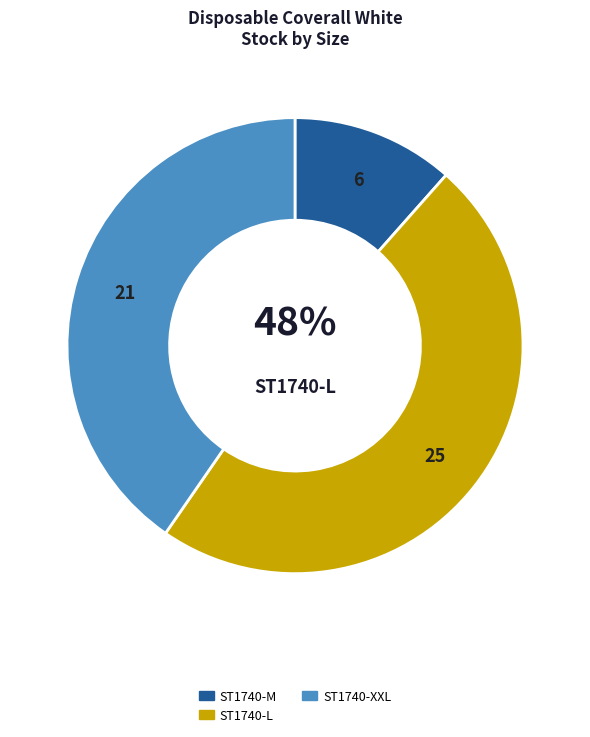

To the nearest percent, what percentage of the pie is ST1740-XXL?

40%